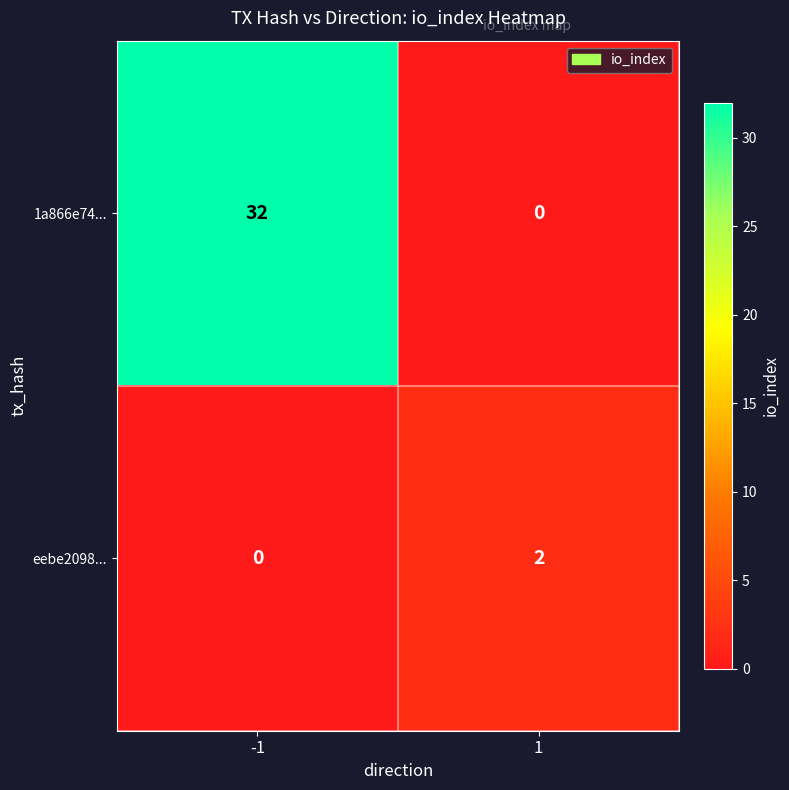

The value of eebe2098... at -1 is 0. True or false?

True